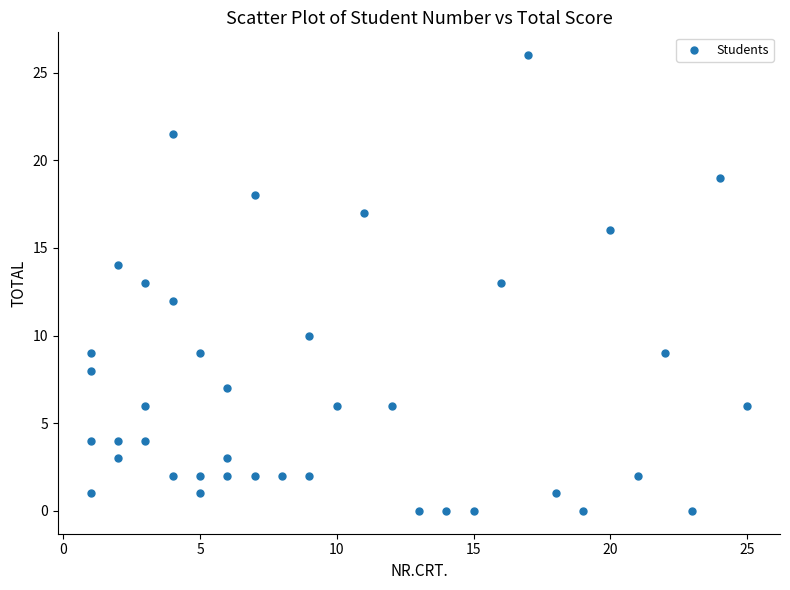

What is the range of Y values (max minus min)?

26.0